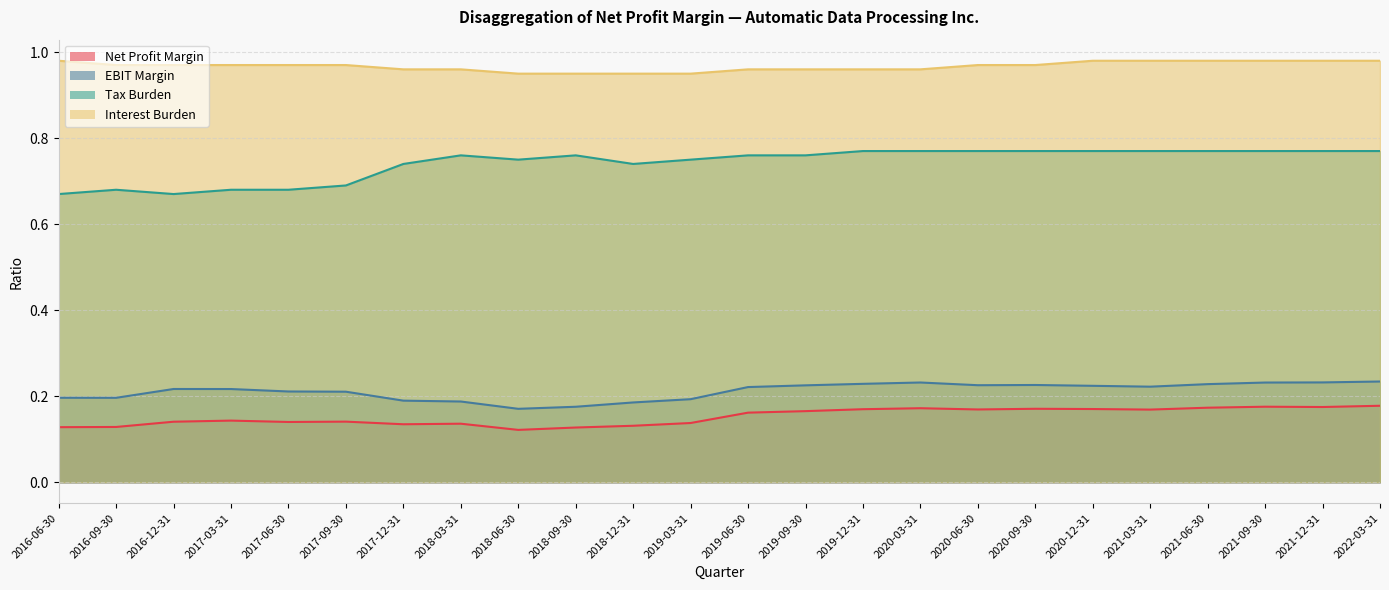

What is the value of the Net Profit Margin point at the 6th from the left?

0.1